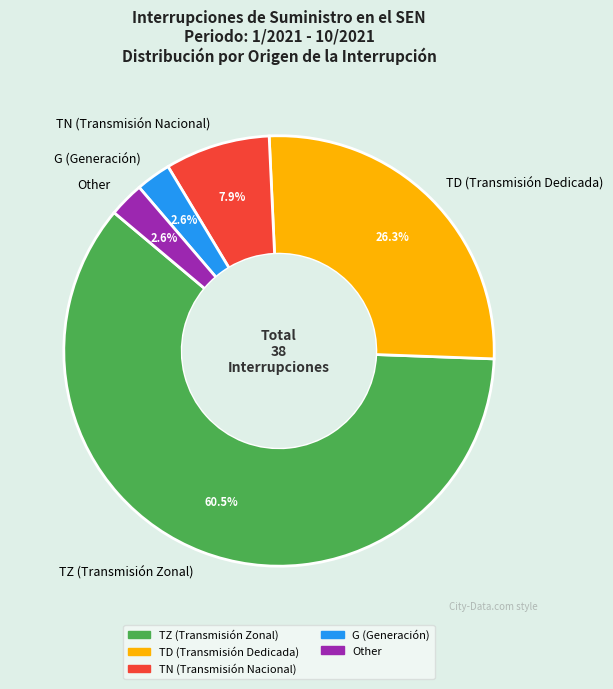

Is there a majority slice in this chart?

Yes